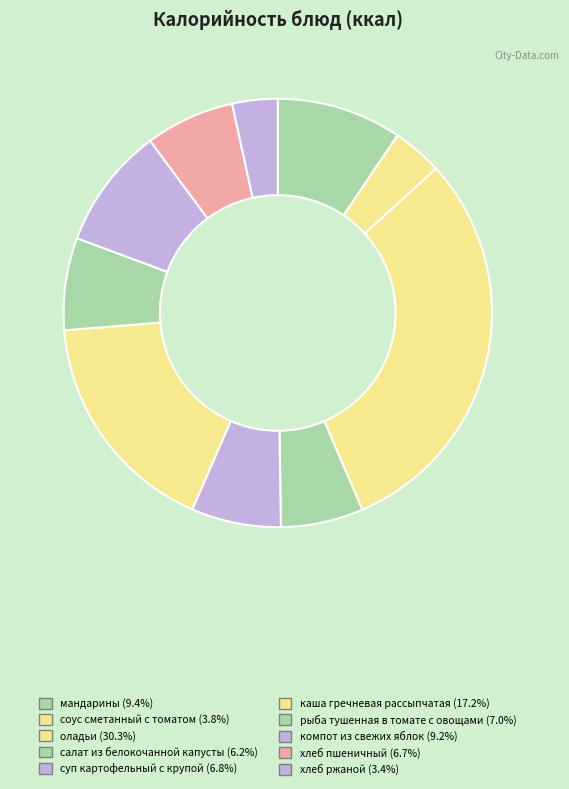

Is рыба тушенная в томате с овощами the majority of the pie?

No